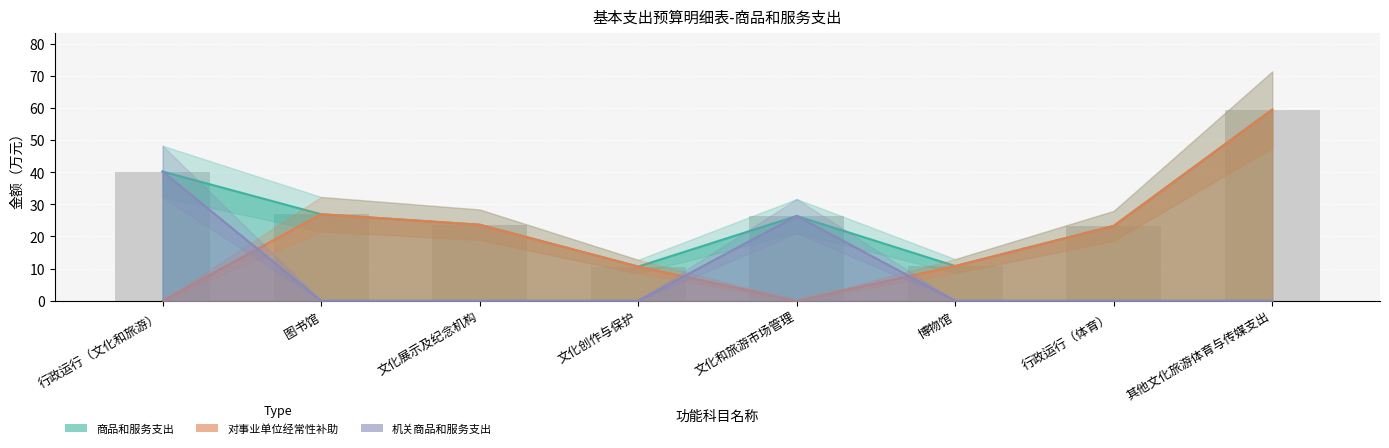

Which category has the highest value across all series?

其他文化旅游体育与传媒支出